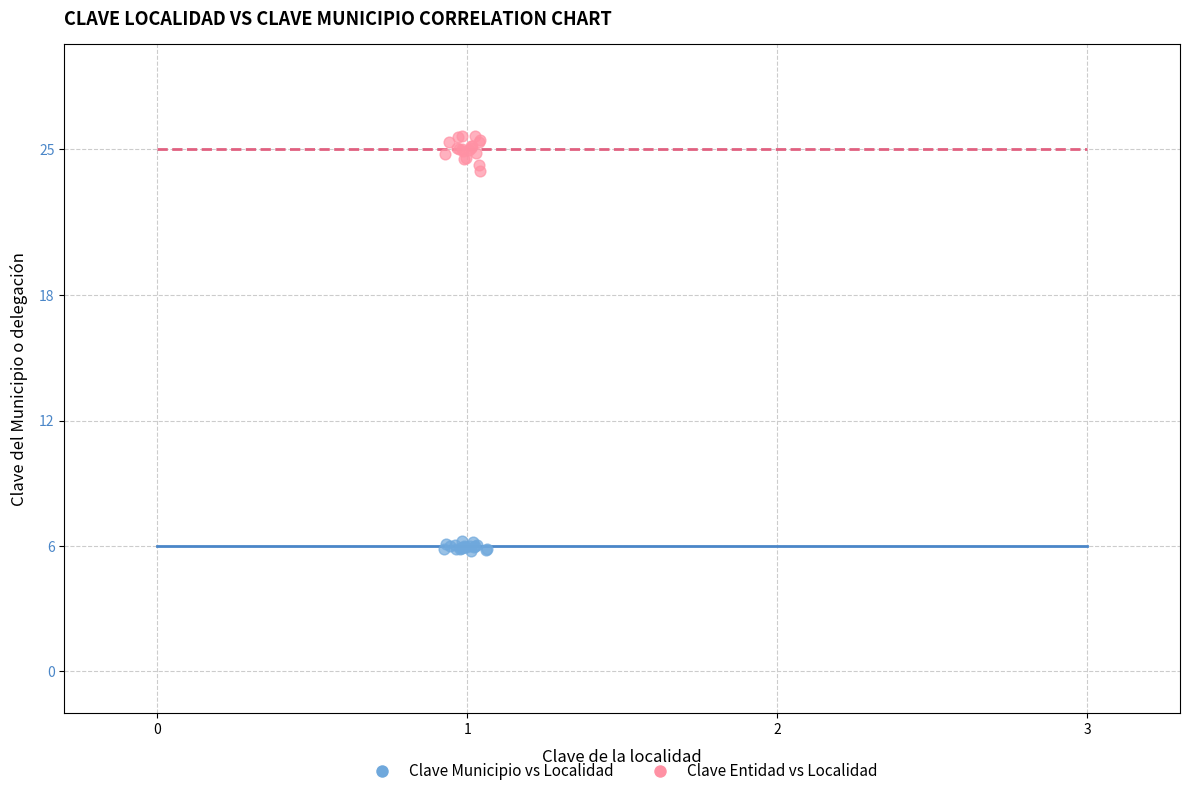

Which series reaches the maximum Y coordinate?

Clave Entidad vs Localidad